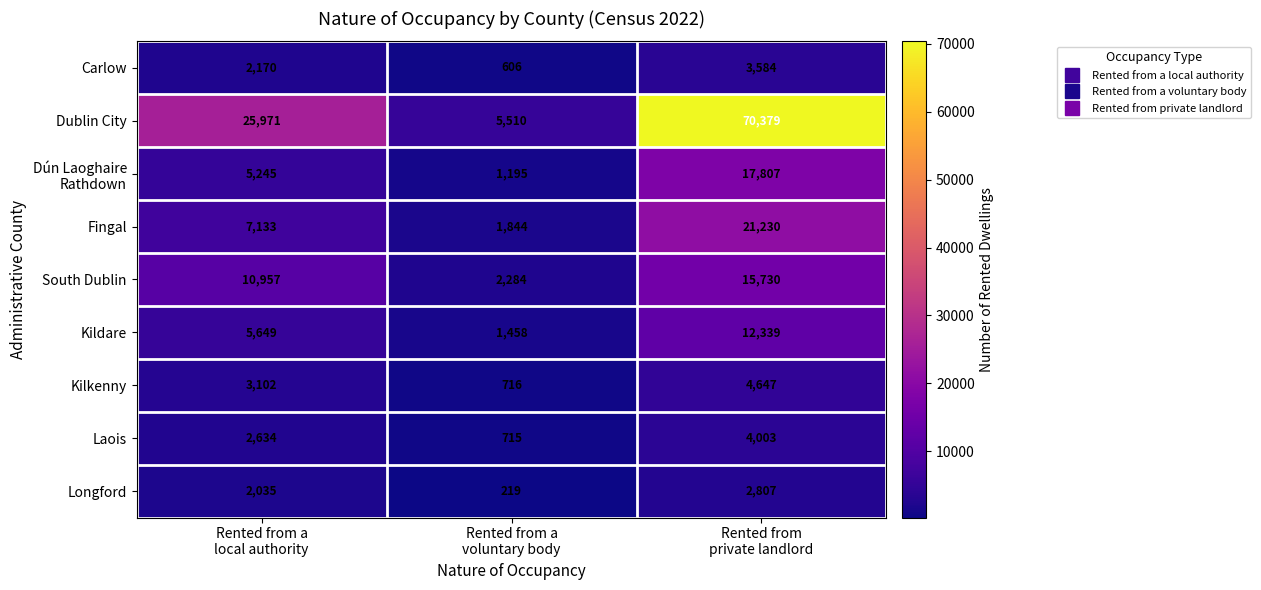

Which series has the largest total across all categories?

Dublin City